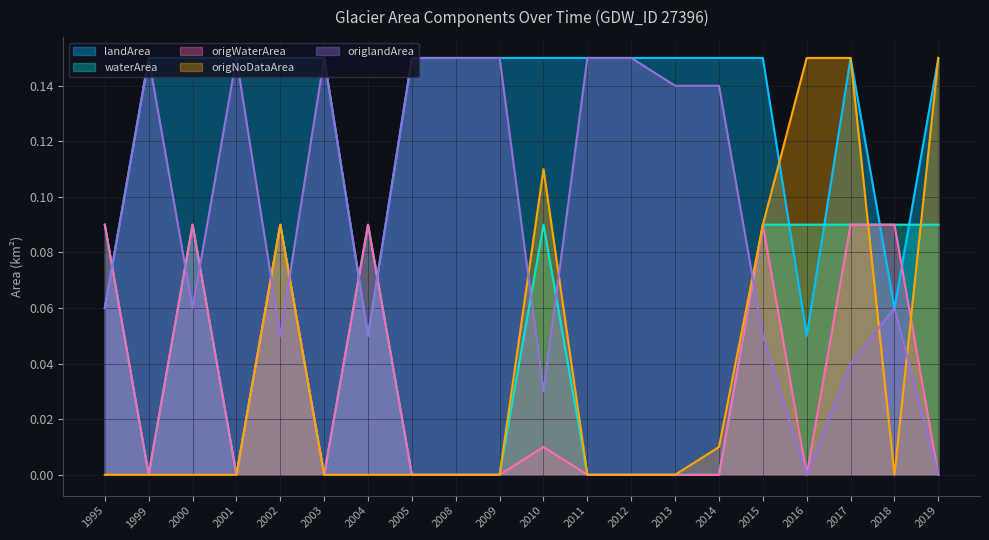

Count the landArea values in the range 0 to 1.

20